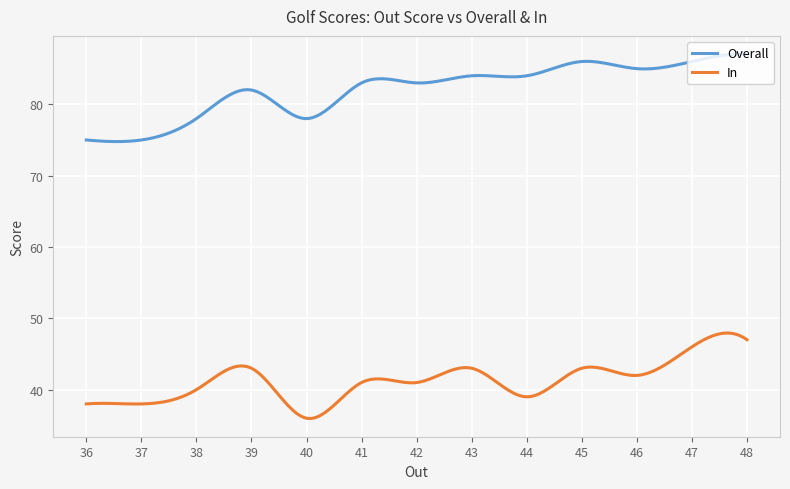

What is the smallest value displayed?

36.0